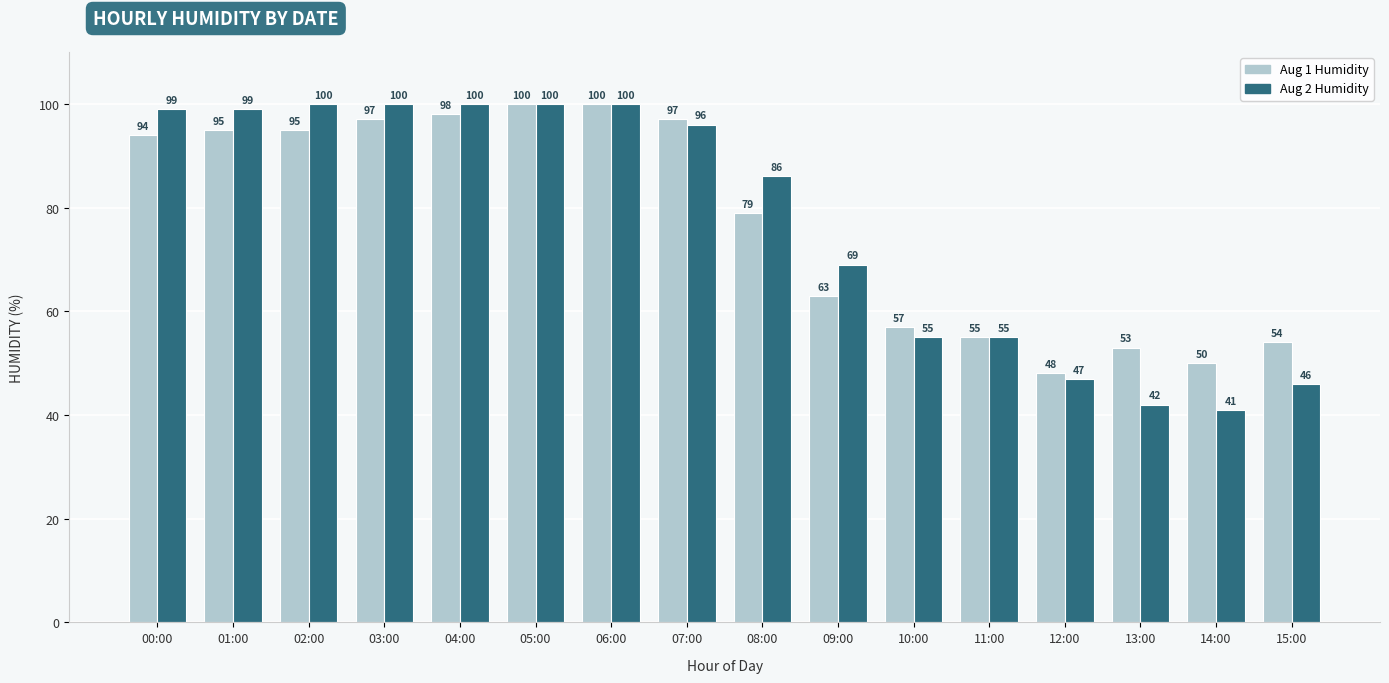

How many bars are there in each group?

2